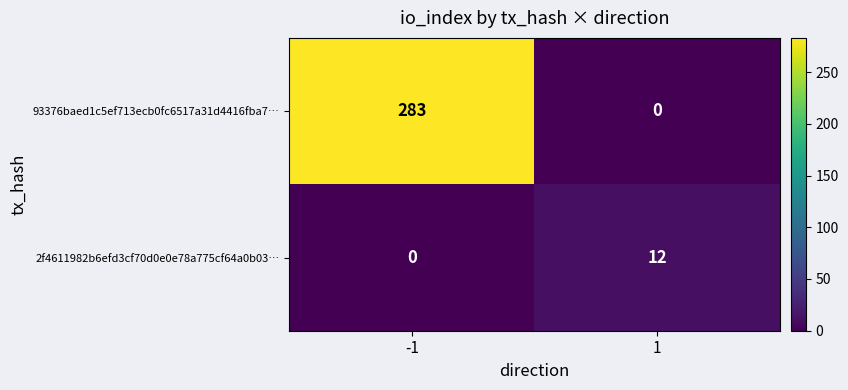

At 1, list the series in order from smallest to largest.

93376baed1c5ef713ecb0fc6517a31d4416fba7…, 2f4611982b6efd3cf70d0e0e78a775cf64a0b03…